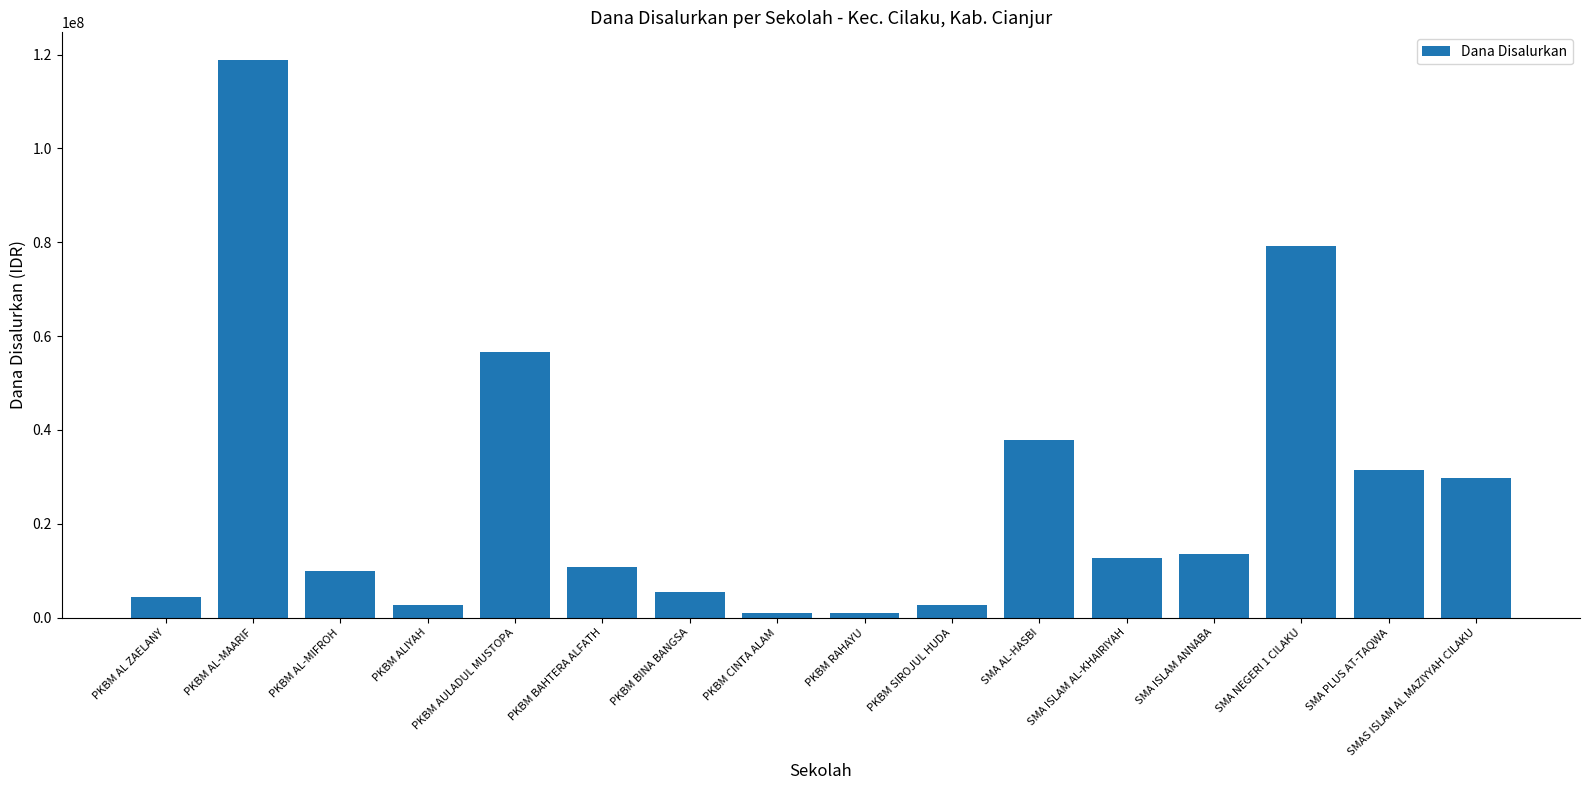

Which has a higher value, PKBM AULADUL MUSTOPA or PKBM BAHTERA ALFATH?

PKBM AULADUL MUSTOPA